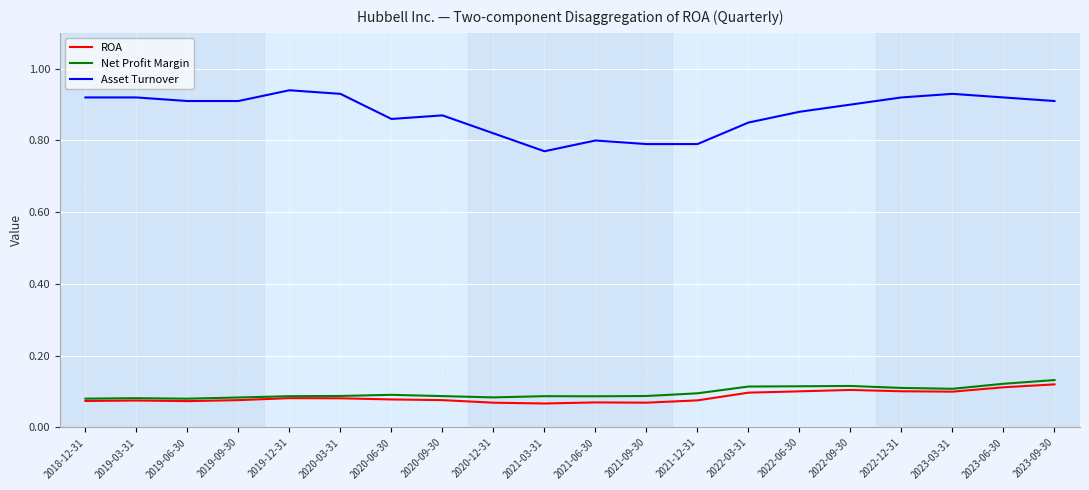

The Net Profit Margin series shows 0.1 at 2022-03-31. True or false?

True